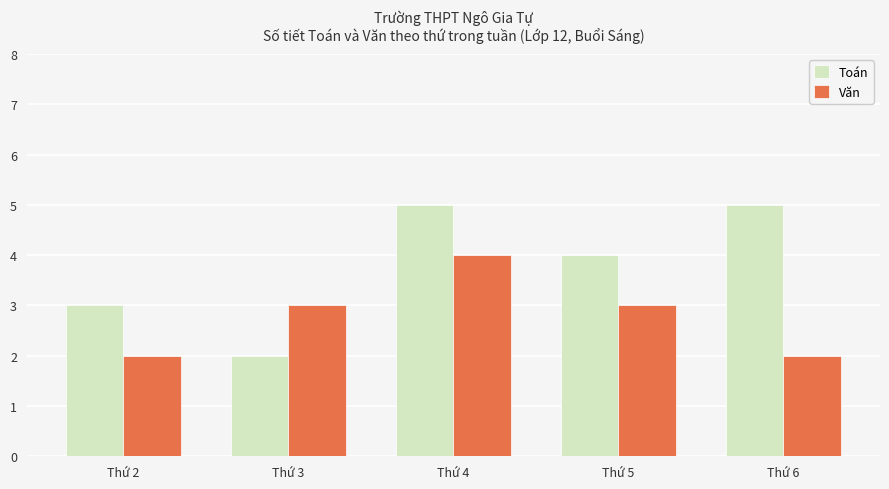

Which series changed the most between Thứ 3 and Thứ 4?

Toán